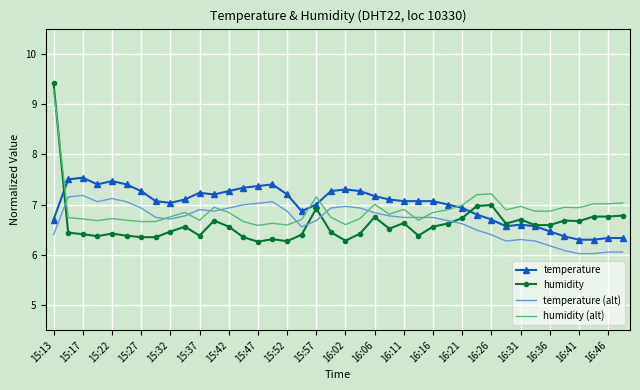

Which series has the largest range (max minus min)?

humidity